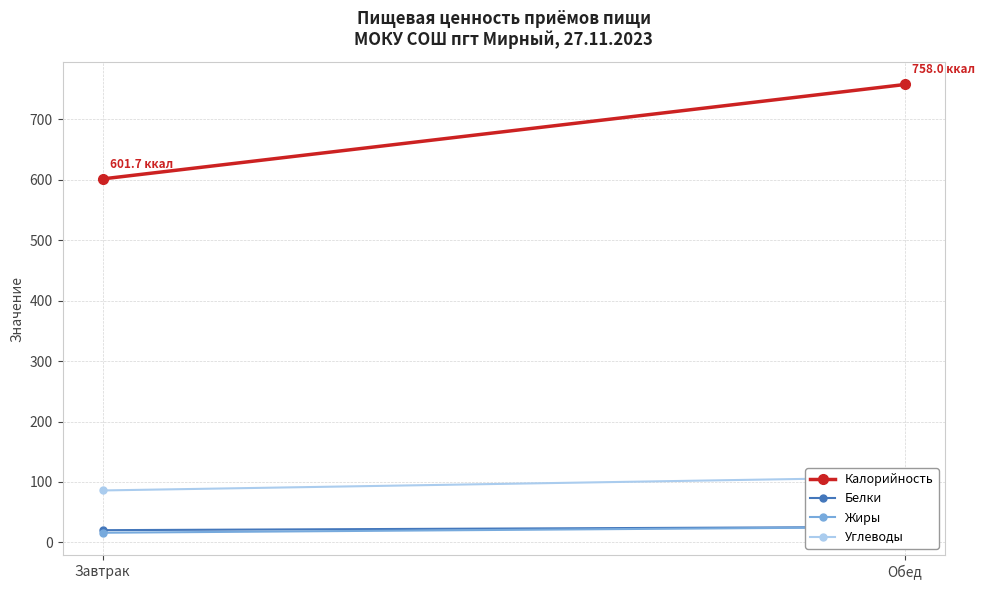

Reading left to right, transcribe all the data shown in this chart.

Калорийность: 601.7	758.0
Белки: 20.2	25.6
Жиры: 15.9	25.4
Углеводы: 86.0	107.8